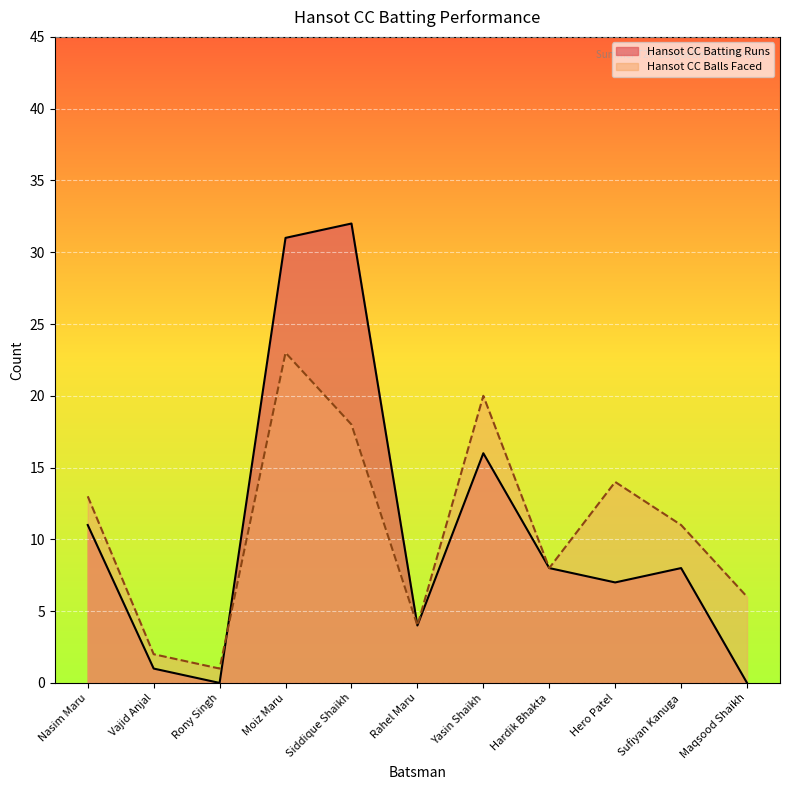

True or false: Hansot CC Balls Faced and Hansot CC Batting Runs cross at least once.

True